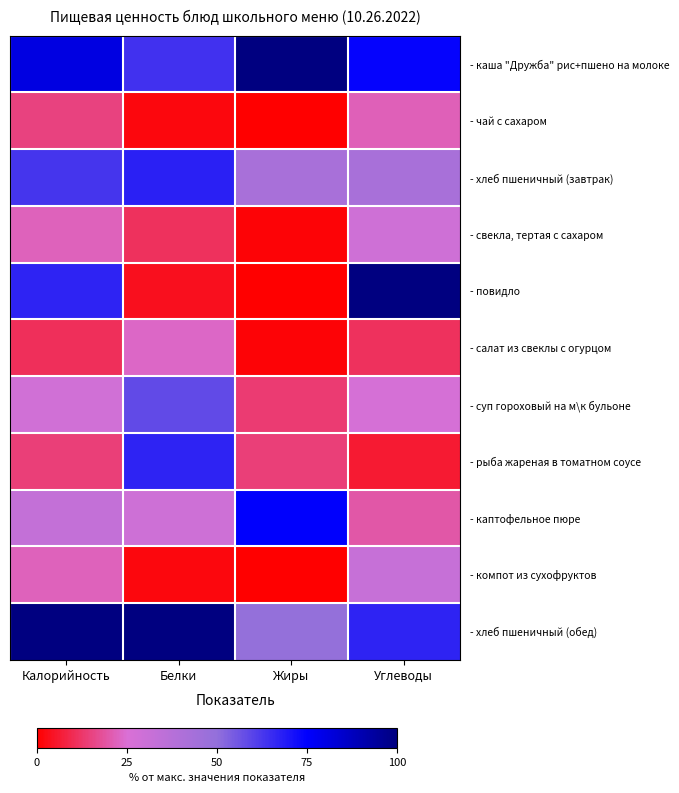

Reading left to right, what are all the values shown in this chart?

- каша "Дружба" рис+пшено на молоке: Калорийность=80.7	Белки=63.7	Жиры=100.0	Углеводы=74.2
- чай с сахаром: Калорийность=15.0	Белки=1.9	Жиры=0.0	Углеводы=21.5
- хлеб пшеничный (завтрак): Калорийность=63.2	Белки=67.8	Жиры=42.4	Углеводы=42.2
- свекла, тертая с сахаром: Калорийность=22.0	Белки=11.2	Жиры=1.1	Углеводы=29.2
- повидло: Калорийность=67.1	Белки=3.7	Жиры=0.0	Углеводы=100.0
- салат из свеклы с огурцом: Калорийность=10.6	Белки=23.4	Жиры=1.1	Углеводы=11.1
- суп гороховый на м\к бульоне: Калорийность=28.2	Белки=58.6	Жиры=13.6	Углеводы=26.9
- рыба жареная в томатном соусе: Калорийность=14.4	Белки=67.0	Жиры=14.3	Углеводы=5.9
- каптофельное пюре: Калорийность=32.9	Белки=29.5	Жиры=75.0	Углеводы=19.6
- компот из сухофруктов: Калорийность=22.2	Белки=1.9	Жиры=0.0	Углеводы=32.0
- хлеб пшеничный (обед): Калорийность=100.0	Белки=100.0	Жиры=49.2	Углеводы=67.0